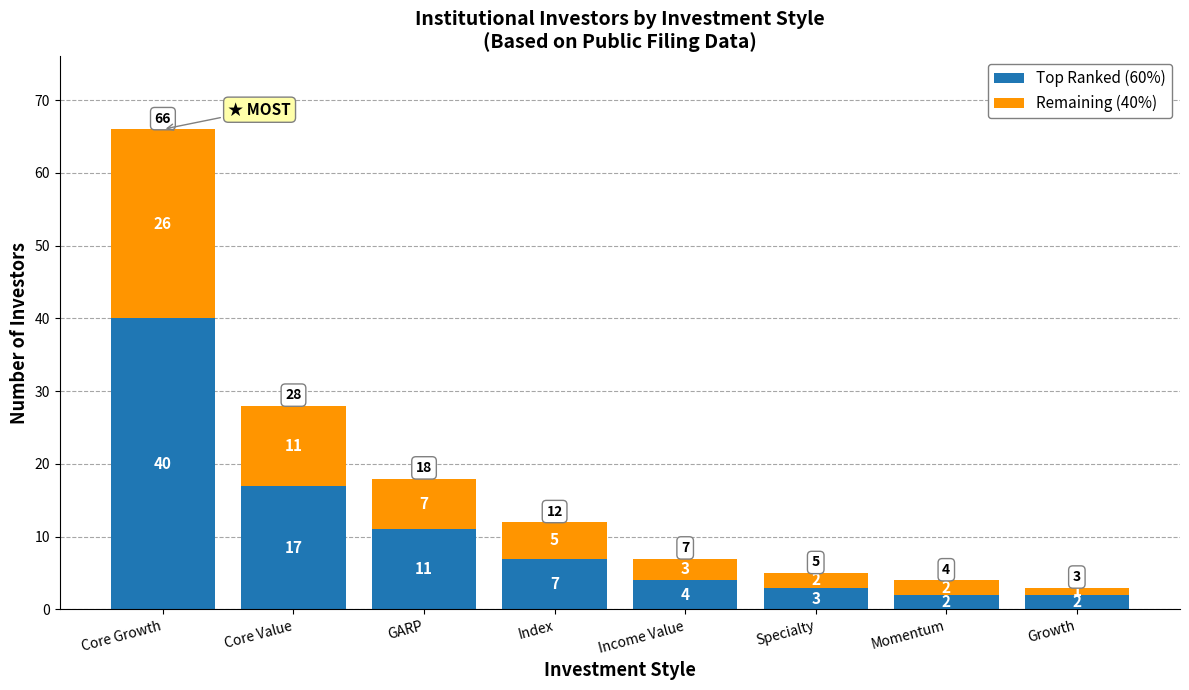

What is the maximum value for Top Ranked (60%)?

40